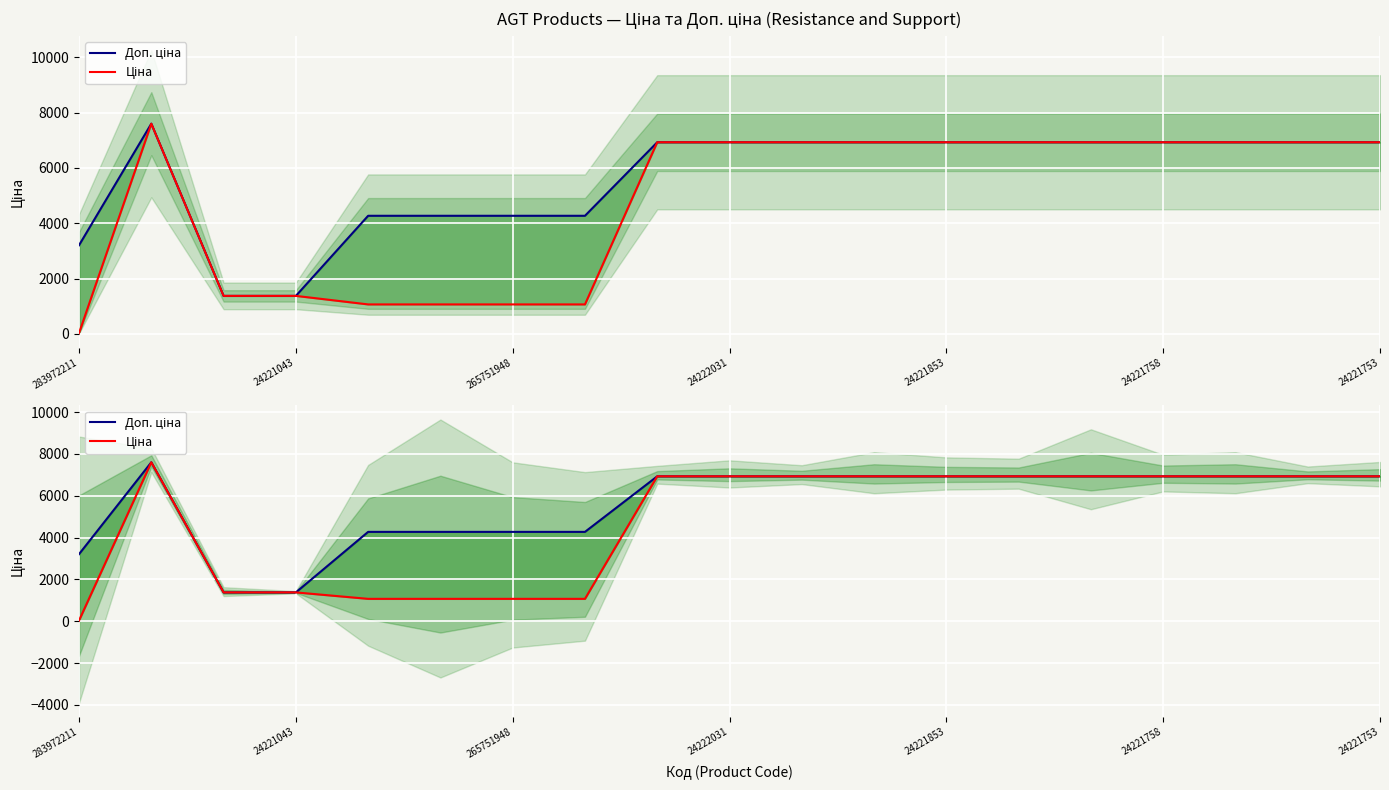

What is the label of the 3rd point from the right?

16